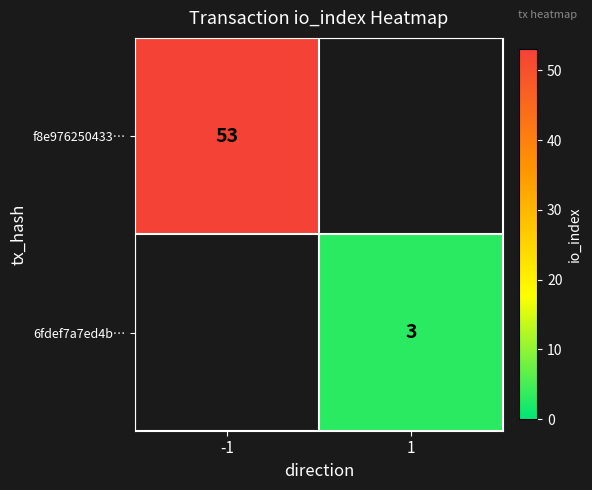

Is the value of f8e976250433… at -1 greater than the value of 6fdef7a7ed4b… at 1?

Yes